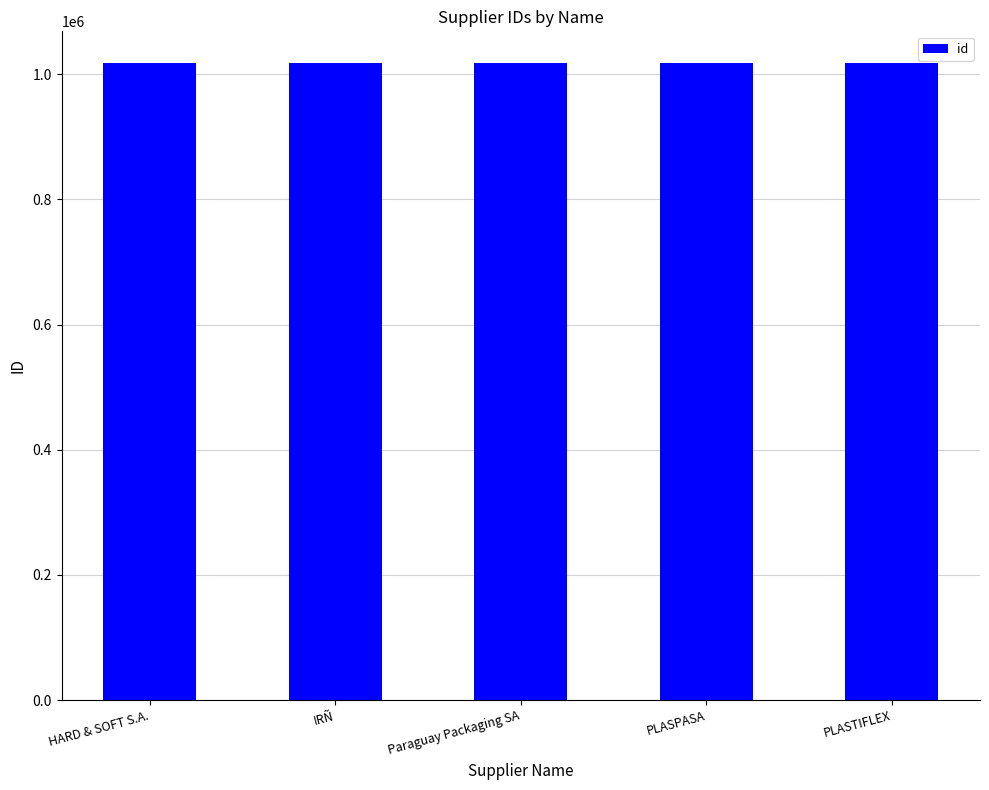

How many values are below 1017805?

2